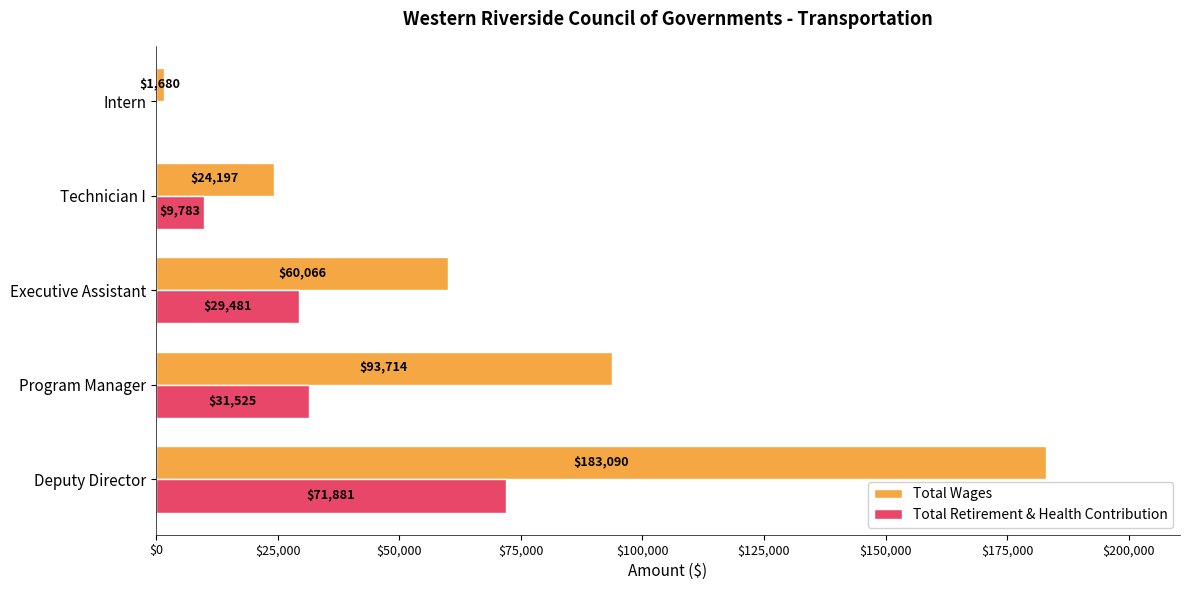

What is the sum of all Total Retirement & Health Contribution values?

142670